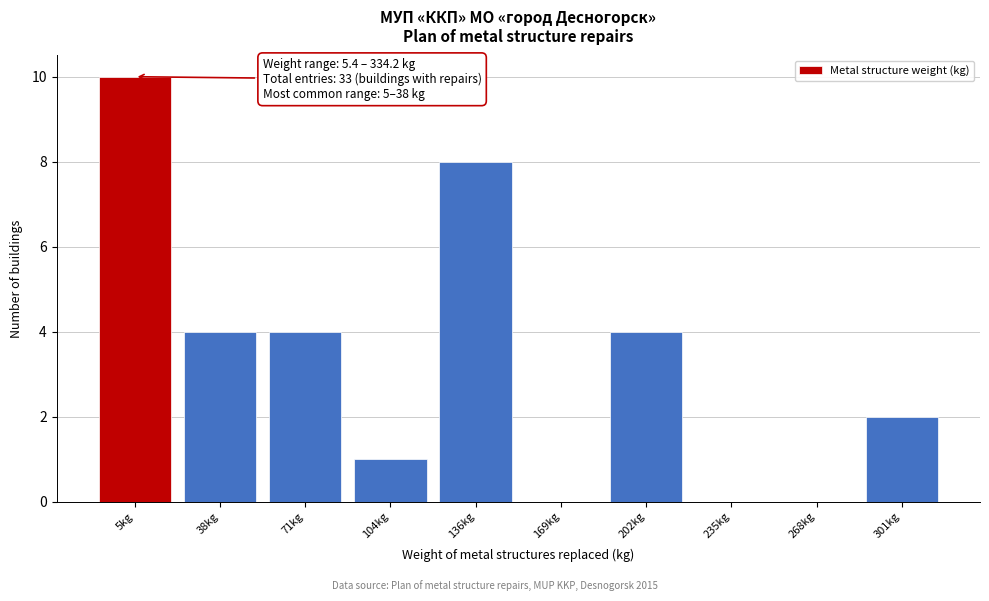

Reading left to right, transcribe all the data shown in this chart.

5kg=10	38kg=4	71kg=4	104kg=1	136kg=8	169kg=0	202kg=4	235kg=0	268kg=0	301kg=2